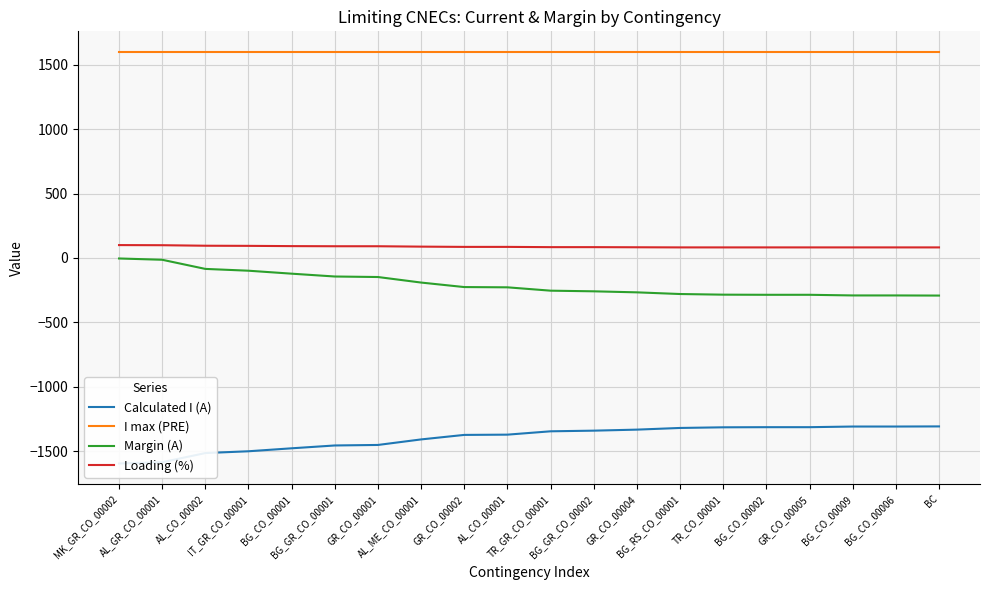

Between BG_CO_00006 and BG_CO_00002, which is larger?

BG_CO_00006